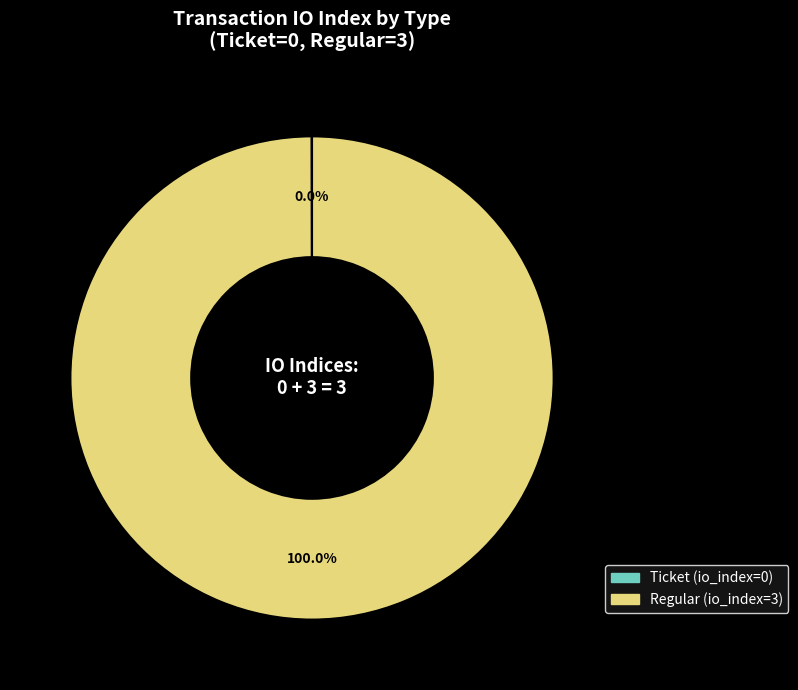

Is there any slice that represents more than half of the pie?

Yes